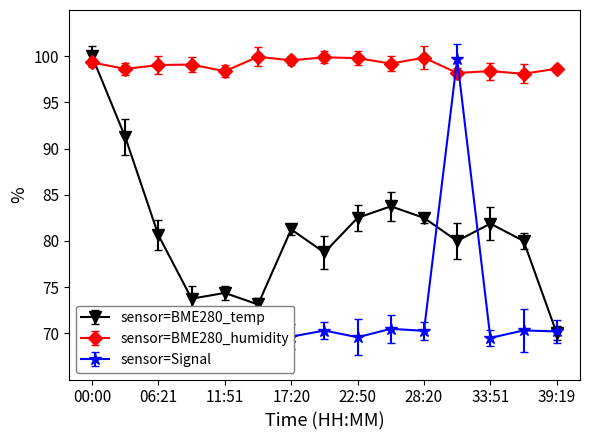

Does the chart display data point markers on the line(s)?

Yes